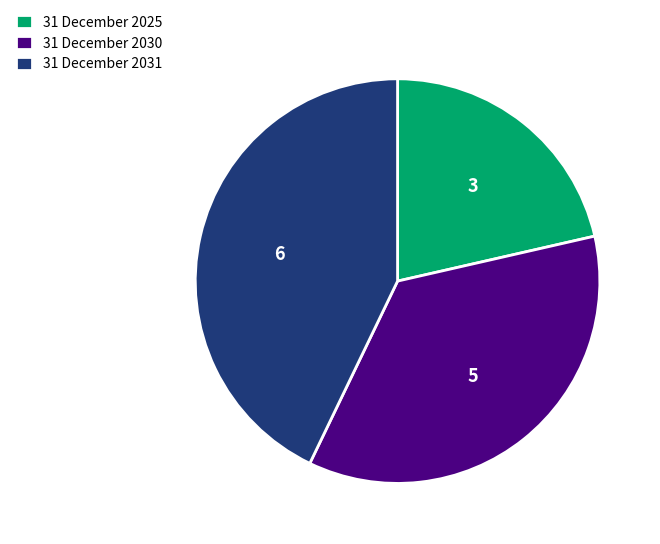

What is the ratio of the value at 31 December 2030 to the value at 31 December 2031?

0.8